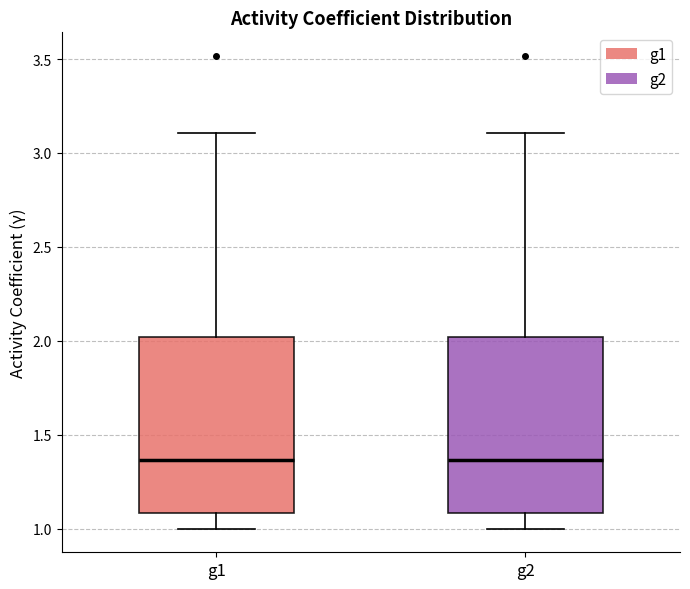

Reading left to right, transcribe this box plot: for each box, give where its median line is, the range the box spans, and where its two whiskers end, as read against the y-axis. The values are not printed on the chart, so give them approximately, as read against the axis.

g1: median 1.35, box 1.10 to 2.00, whiskers 1.00 to 3.10
g2: median 1.35, box 1.10 to 2.00, whiskers 1.00 to 3.10